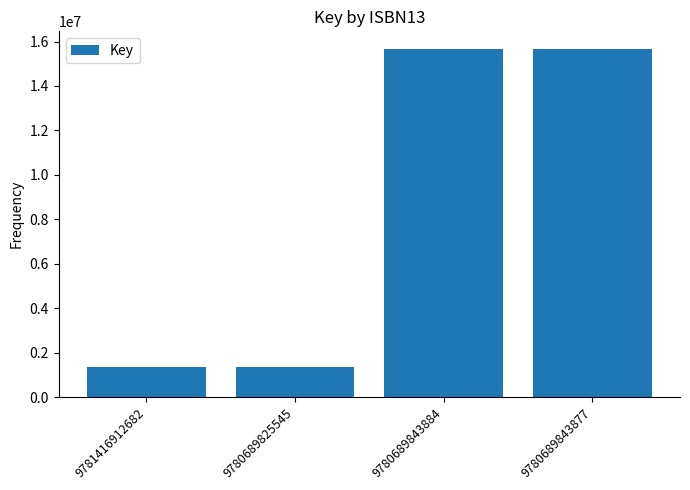

What is the smallest value displayed?

1350028